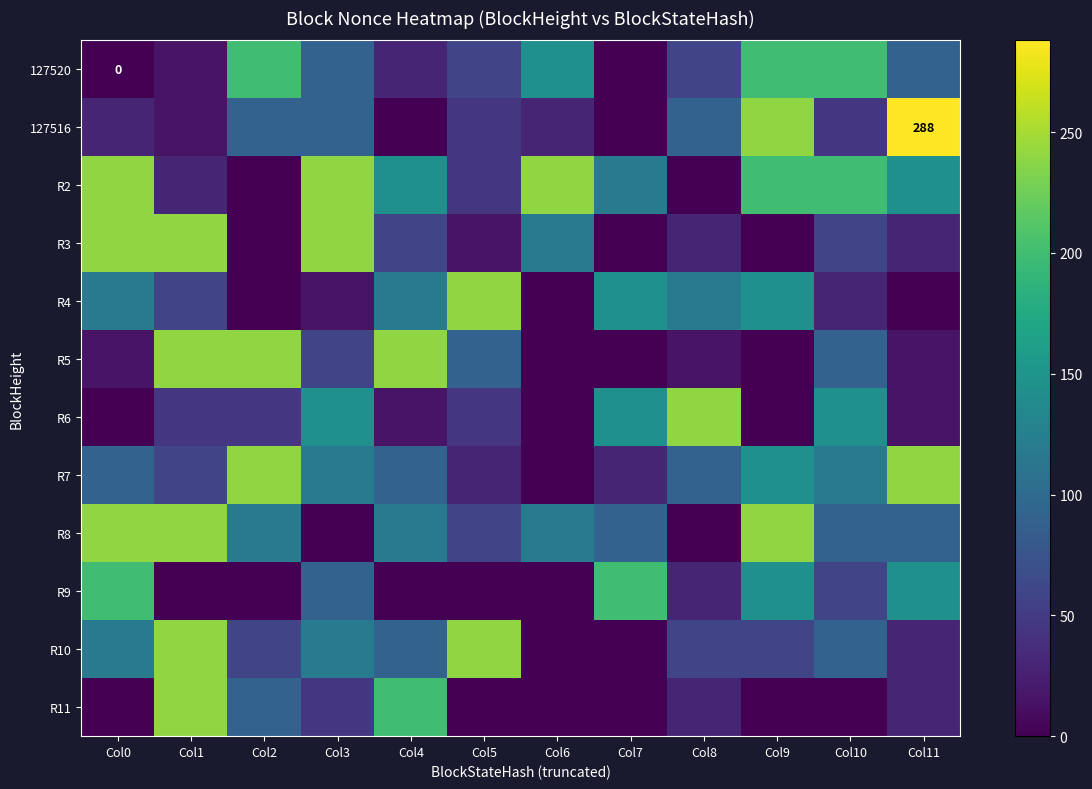

Rank the categories by R7 value from highest to lowest.

Col2, Col11, Col9, Col3, Col10, Col0, Col4, Col8, Col1, Col5, Col7, Col6